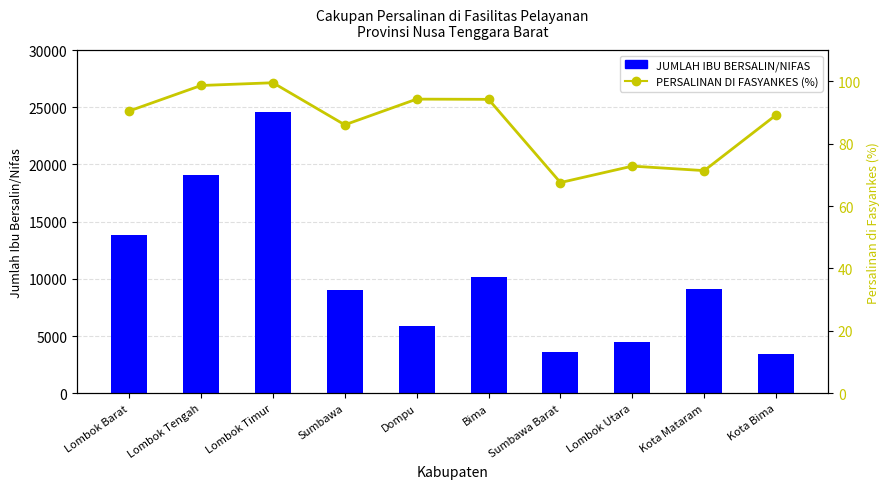

Rank the categories by JUMLAH IBU BERSALIN/NIFAS value from lowest to highest.

Kota Bima, Sumbawa Barat, Lombok Utara, Dompu, Sumbawa, Kota Mataram, Bima, Lombok Barat, Lombok Tengah, Lombok Timur